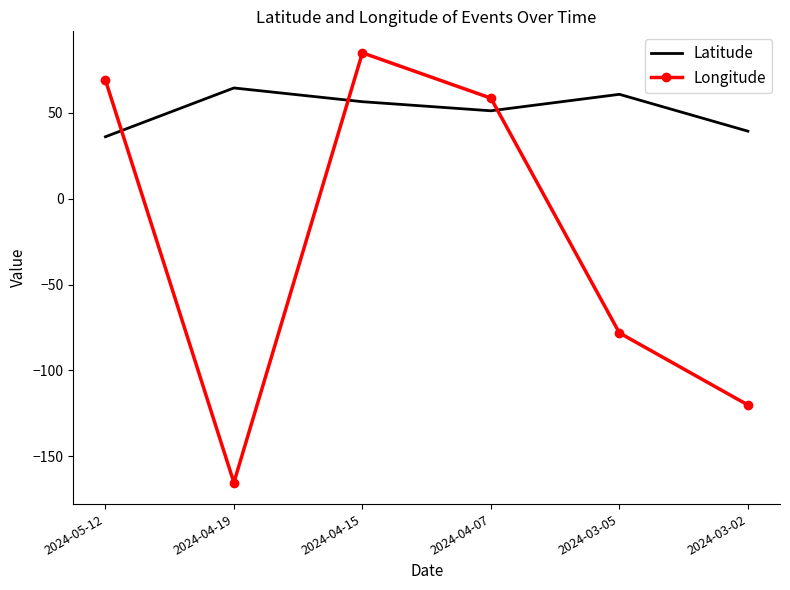

Count the number of categories in the chart.

6